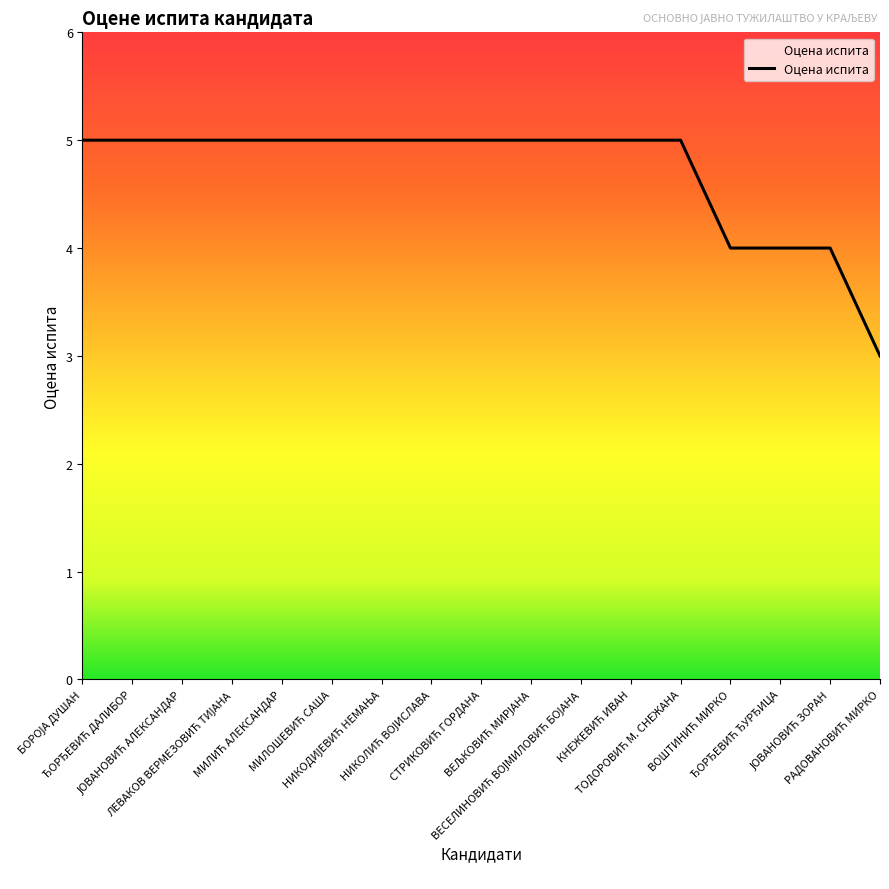

What is the greatest value displayed?

5